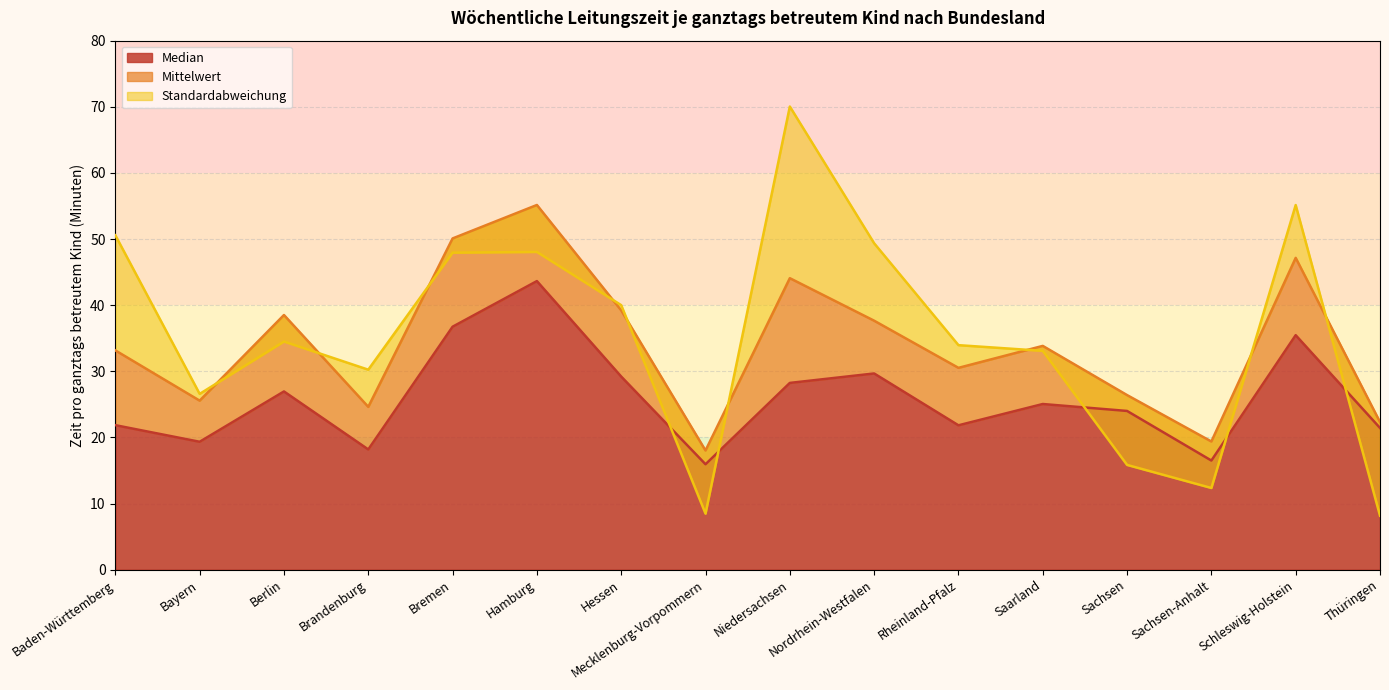

The Standardabweichung series shows 3.0 at Thüringen. True or false?

False